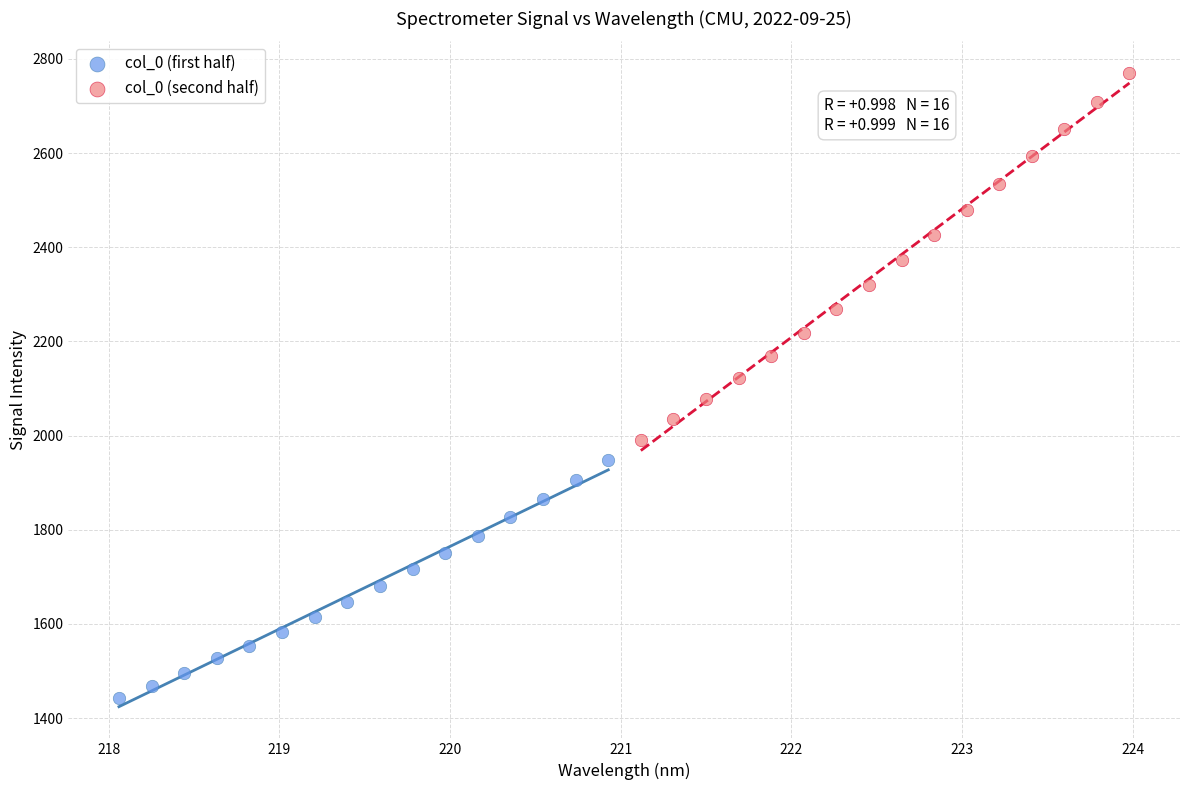

Which series reaches the minimum Y coordinate?

col_0 (first half)